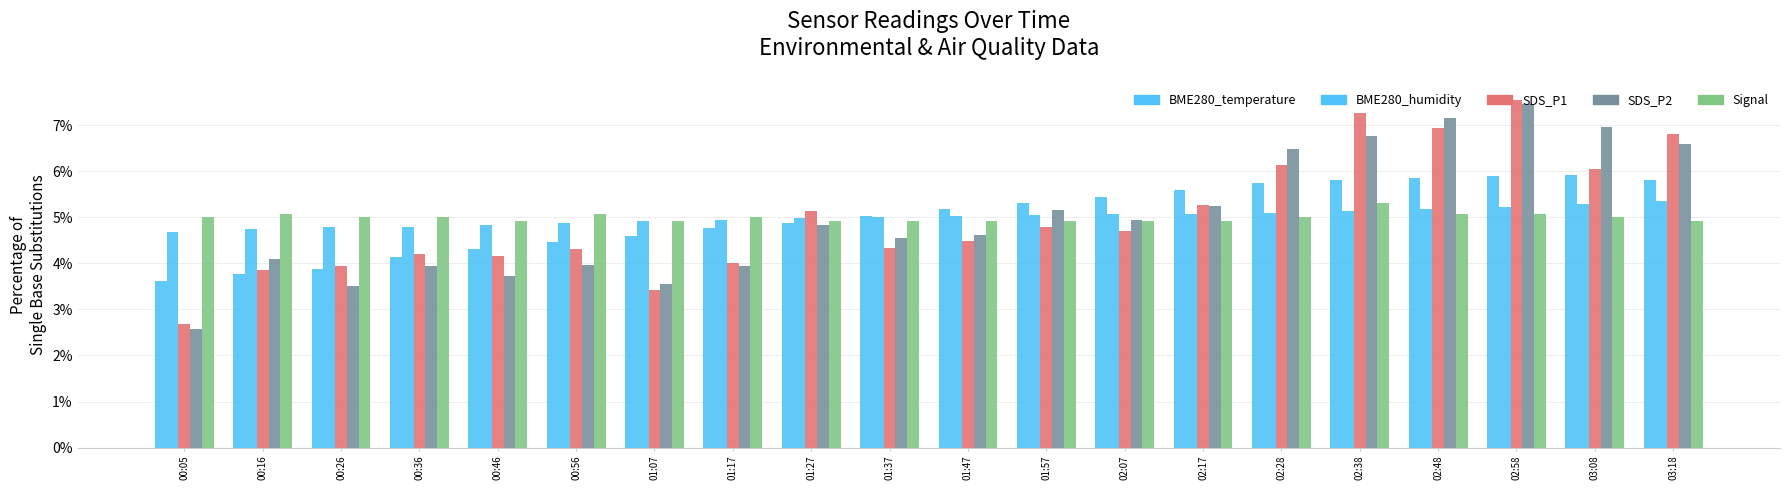

What is the total value across all series at 01:27?

24.7